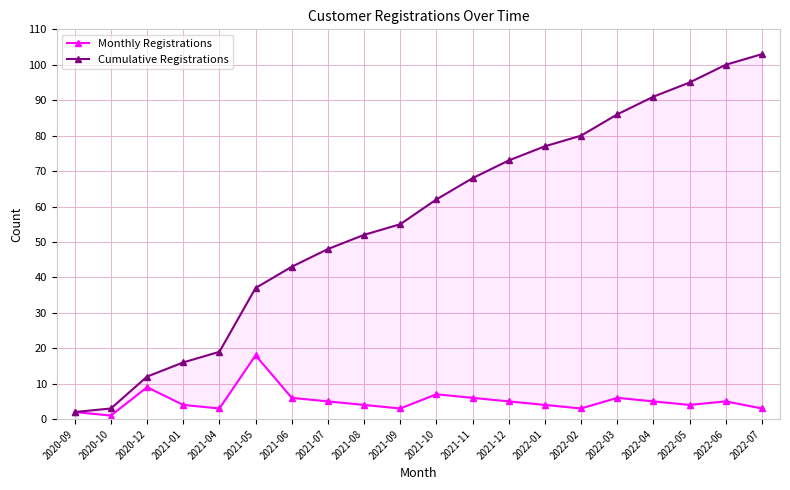

What is the difference between the maximum and minimum values in the Cumulative Registrations series?

101